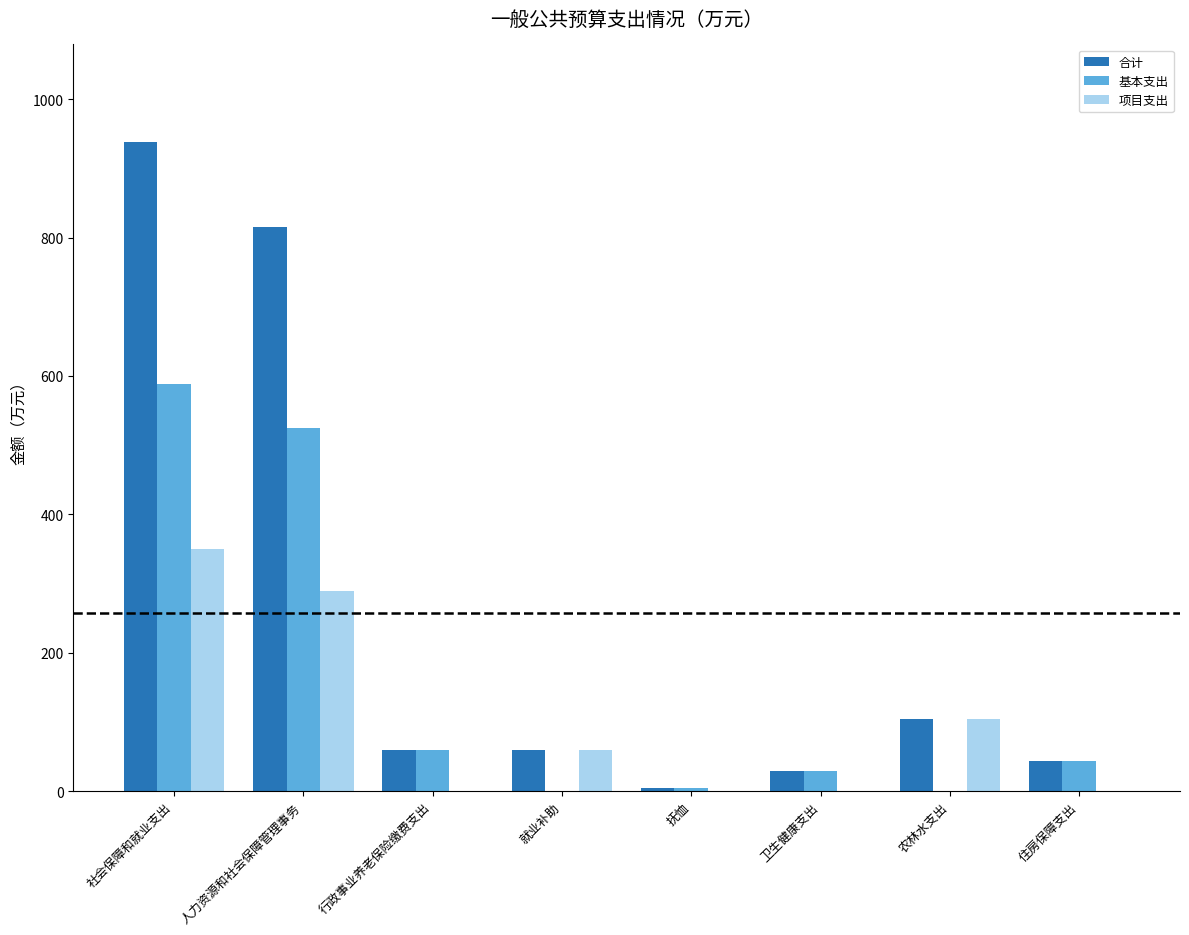

The 合计 series shows 815.3 at 人力资源和社会保障管理事务. True or false?

True